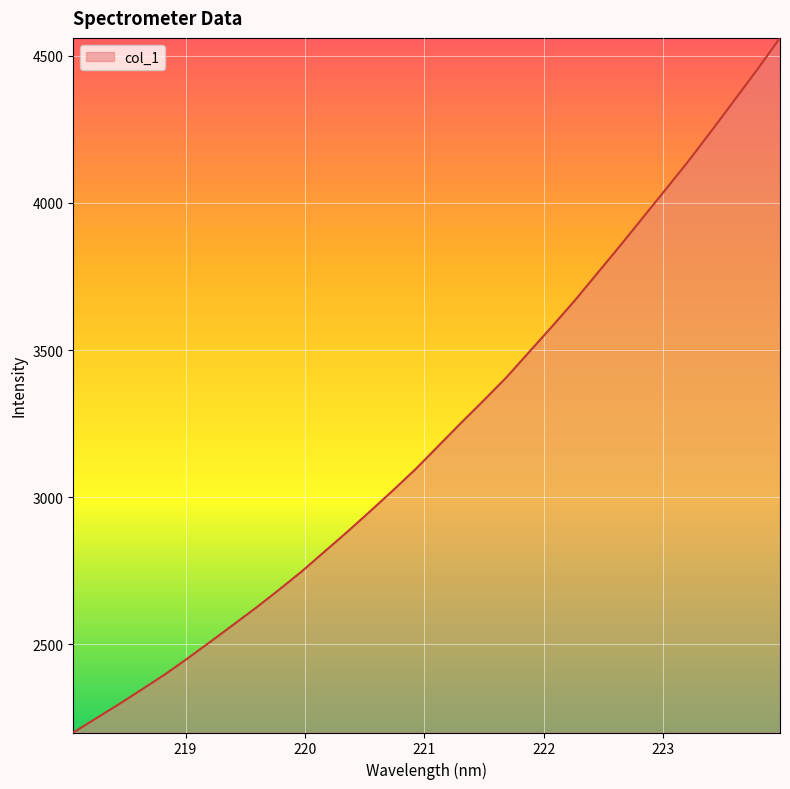

How many categories are shown in the chart?

32